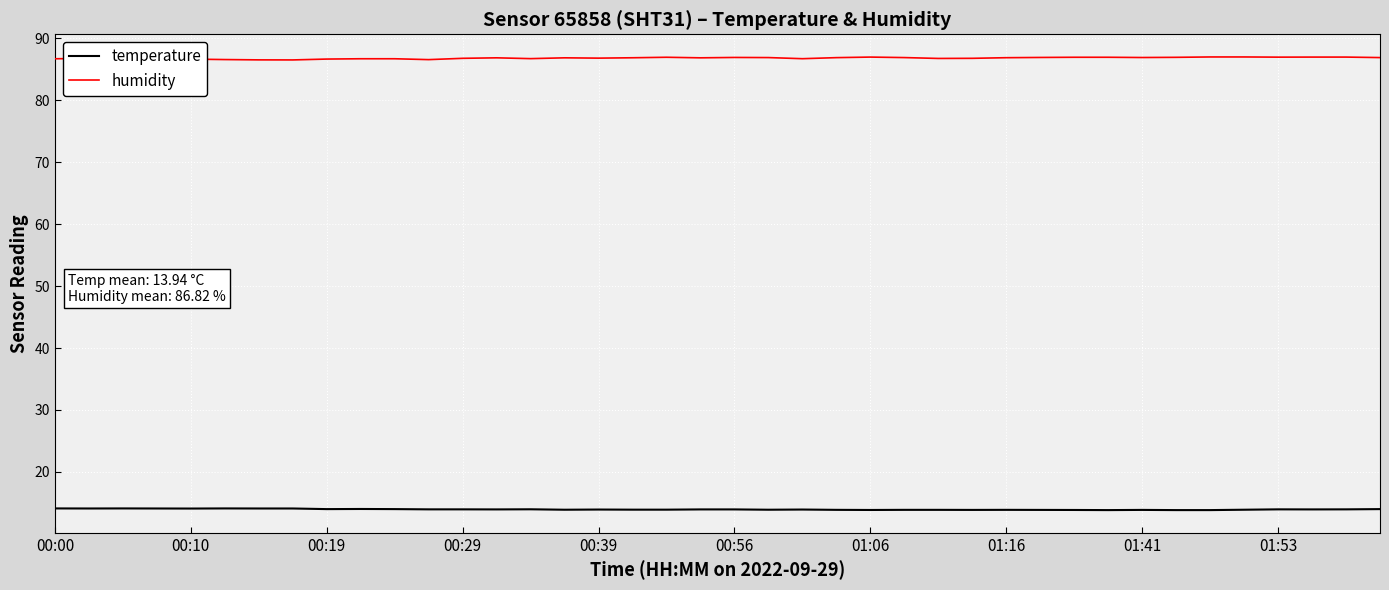

List the series in order of their overall mean, highest first.

humidity, temperature